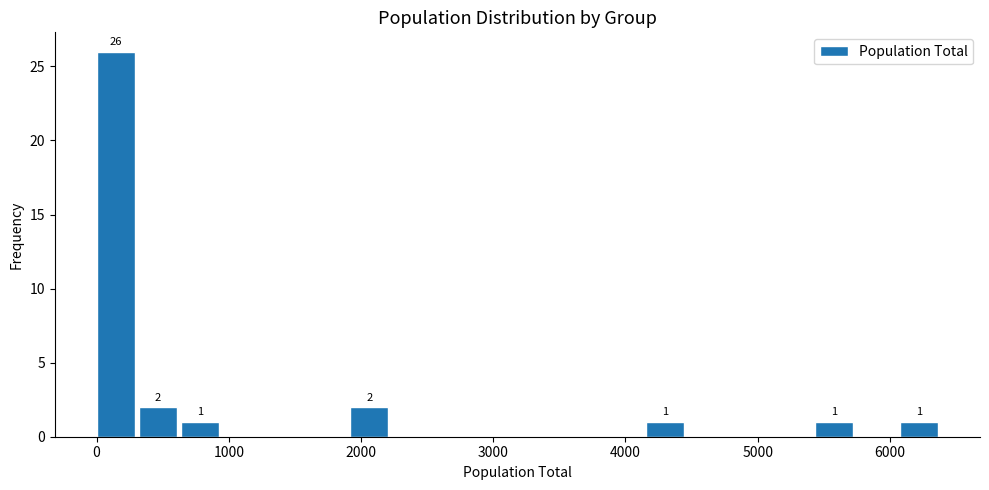

Around what value on the x-axis is the tallest bar? Give the approximate position of its centre, as read against the axis.

100